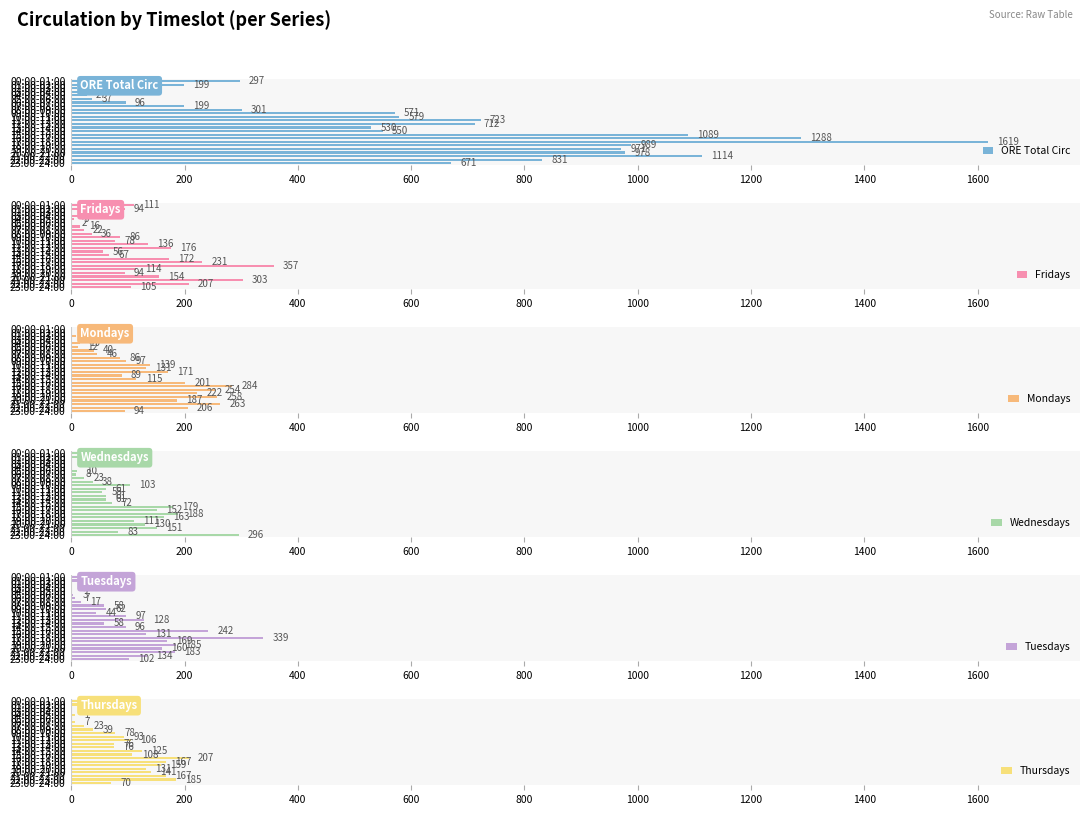

What are all the series names shown in the legend?

ORE Total Circ, Fridays, Mondays, Wednesdays, Tuesdays, Thursdays